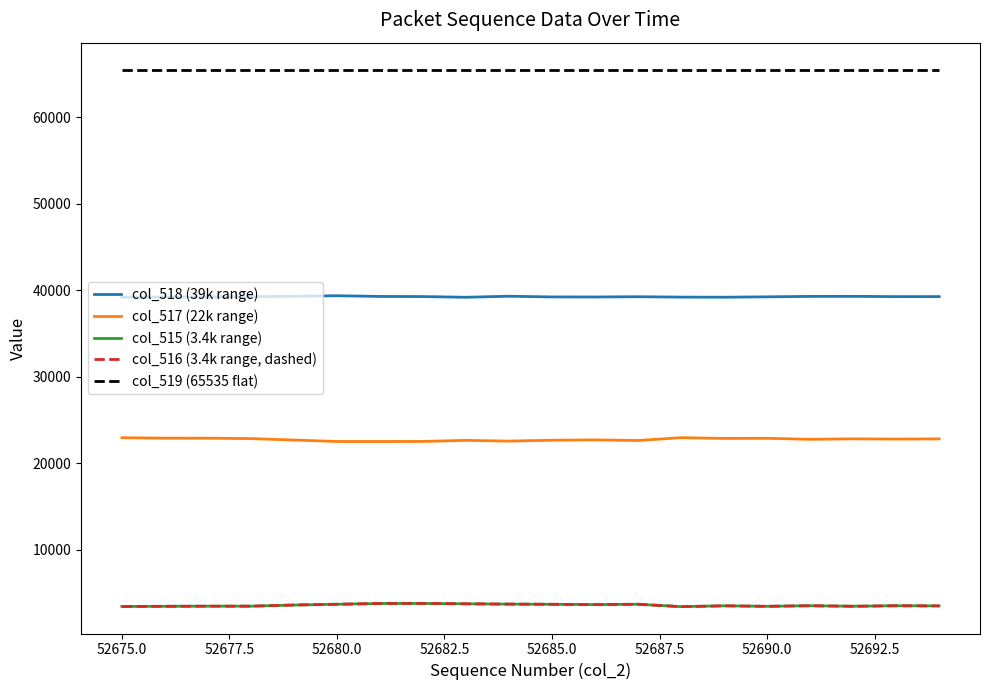

True or false: col_515 (3.4k range) and col_517 (22k range) intersect in this chart.

False